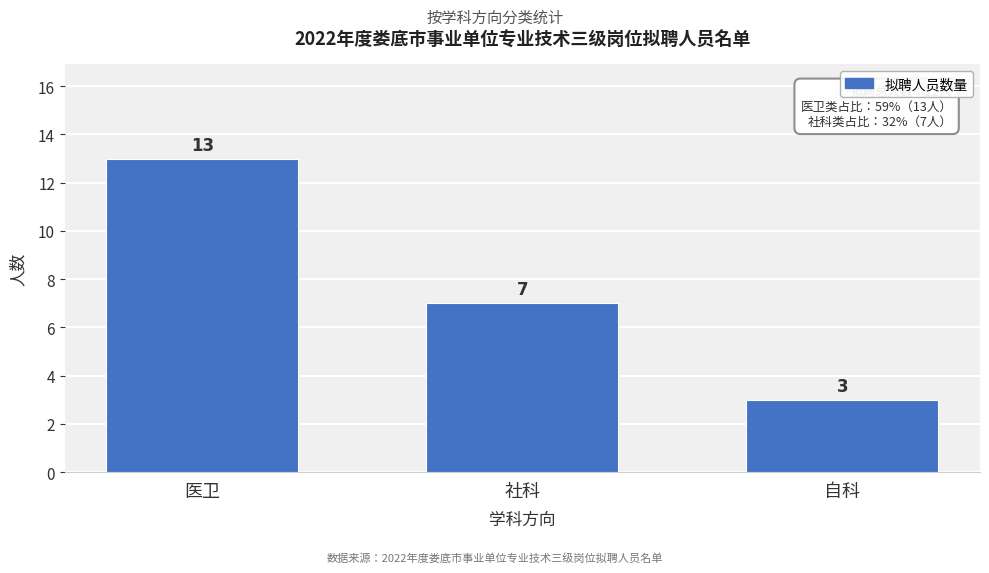

Reading left to right, list all the values displayed in this chart.

医卫=13	社科=7	自科=3